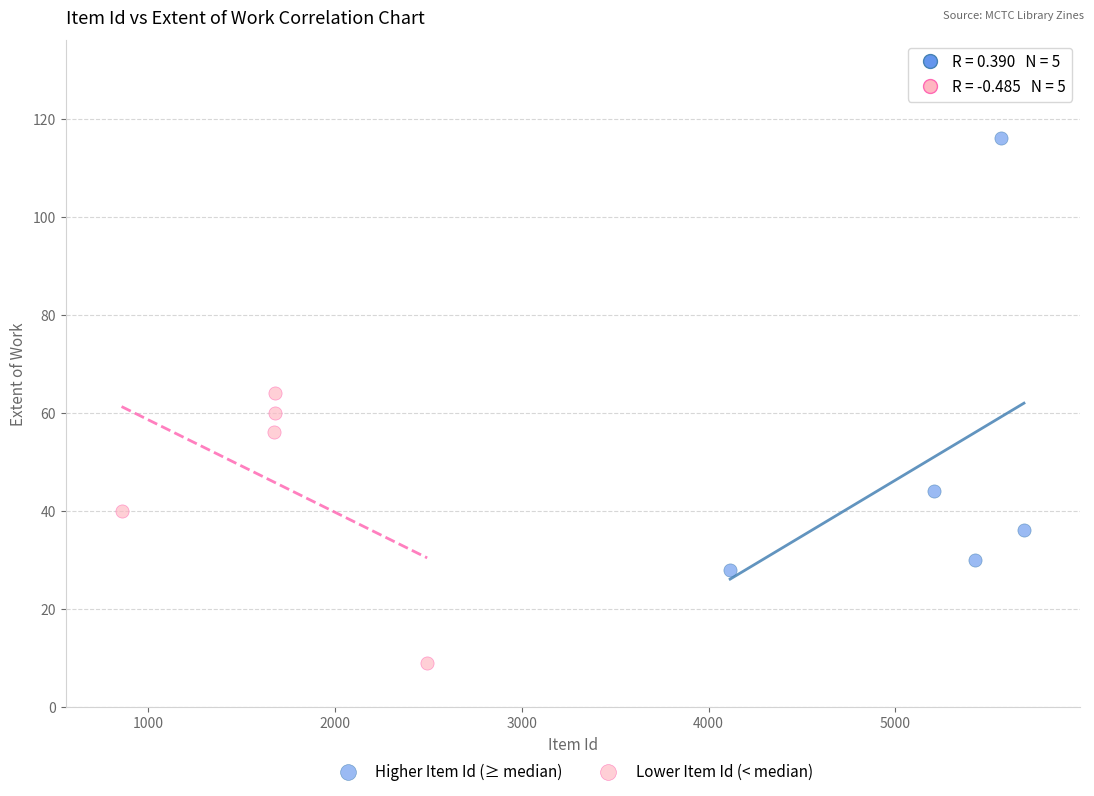

Which series has the widest spread of Y values?

Higher Item Id (≥ median)